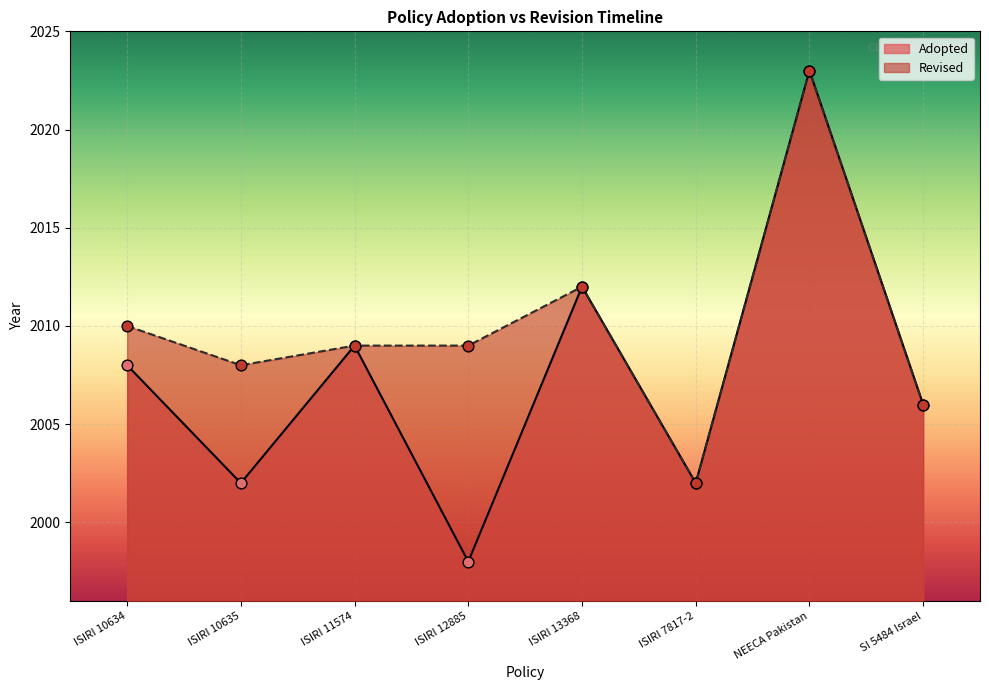

Approximately how many times larger is the value at ISIRI 12885 compared to ISIRI 10635?

1.0